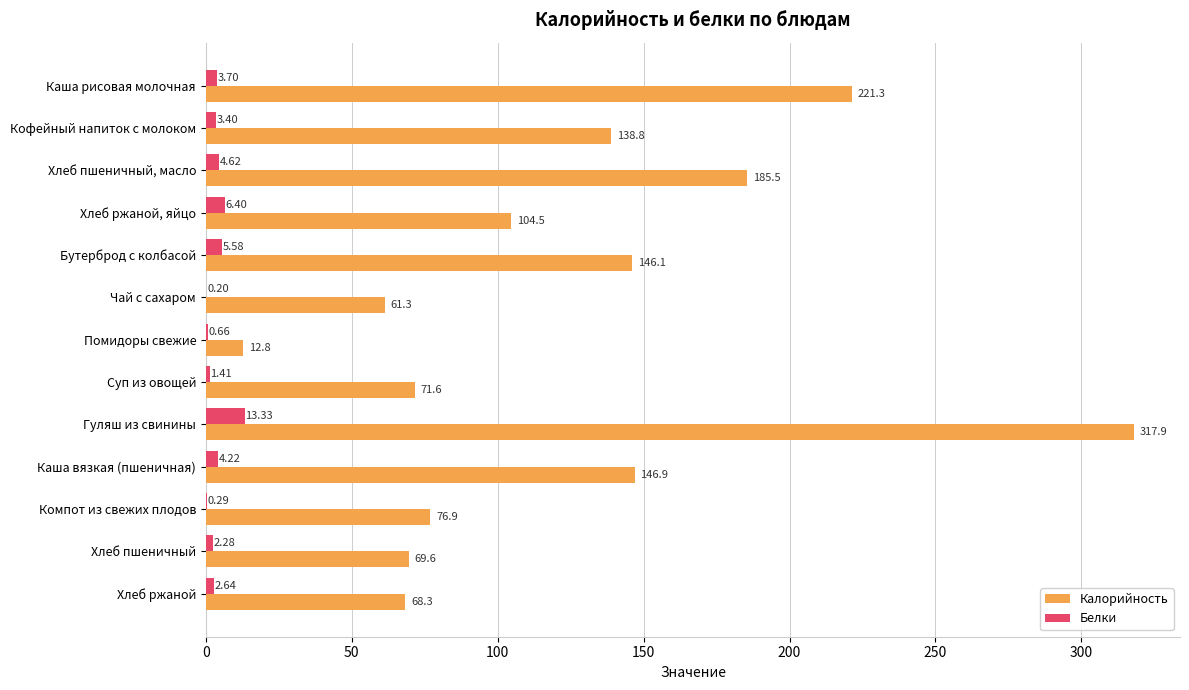

At which label does Калорийность reach its peak?

Гуляш из свинины